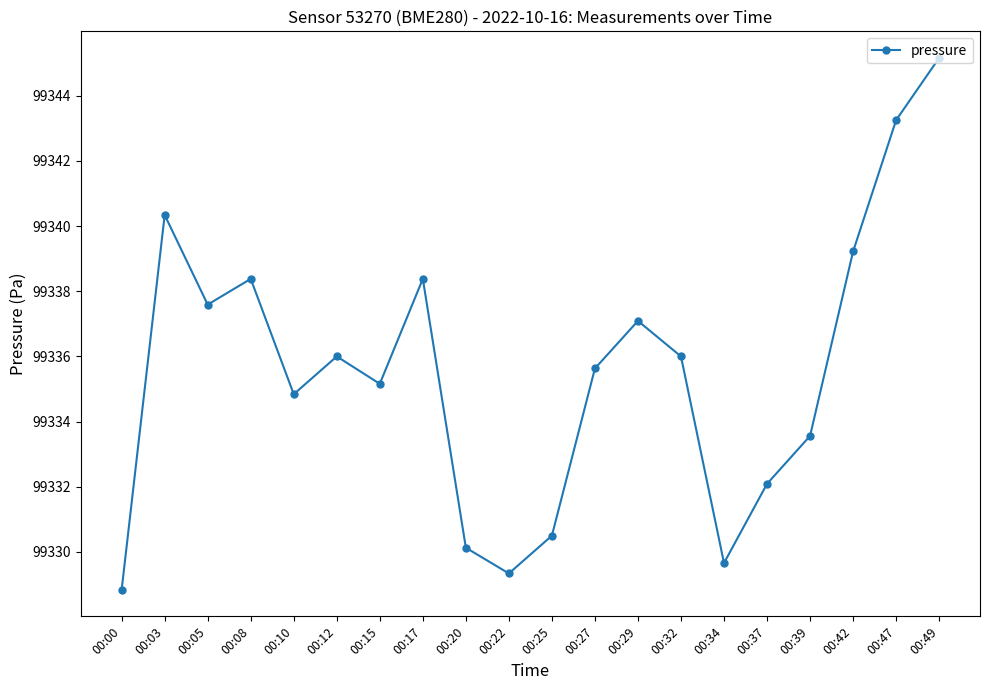

True or false: the data shows 48208.0 at 00:34.

False